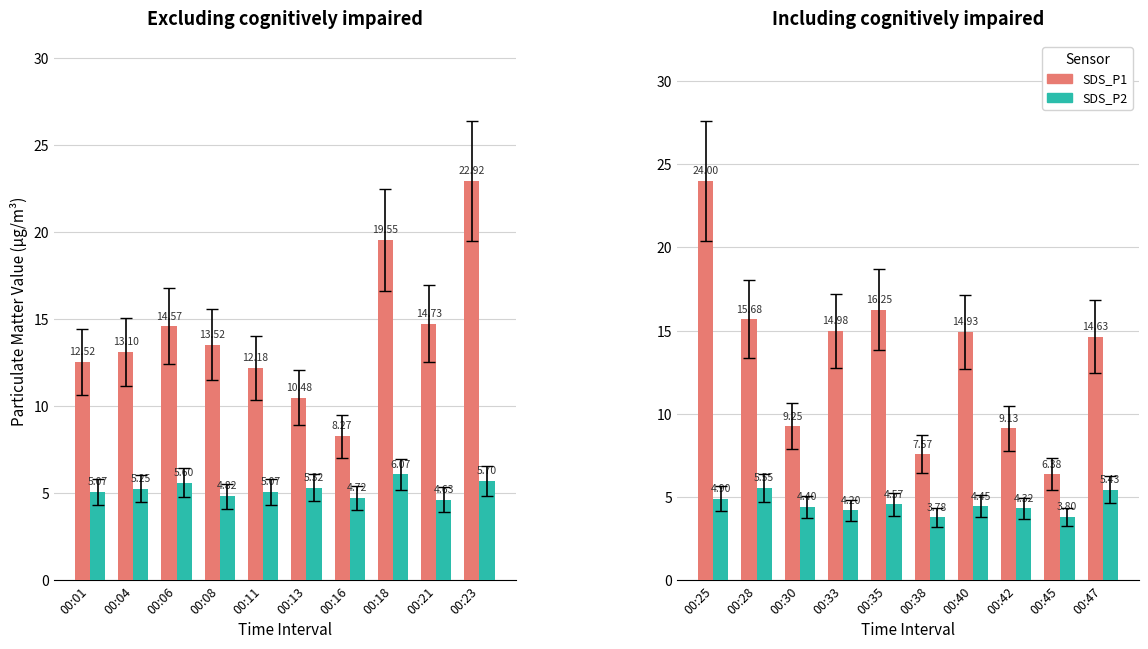

What are all the series names shown in the legend?

SDS_P1, SDS_P2